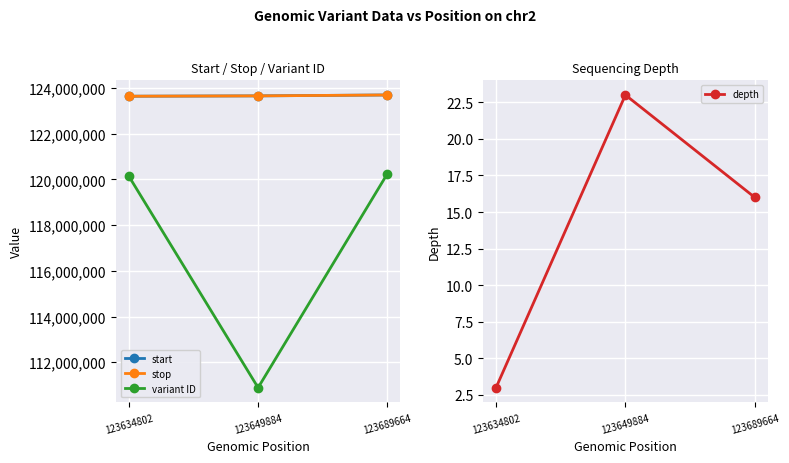

Reading left to right, list all the values displayed in this chart.

start: 123634802=123634802	123649884=123649884	123689664=123689664
stop: 123634802=123634803	123649884=123649885	123689664=123689665
variant ID: 123634802=120145967	123649884=110889851	123689664=120252132
depth: 123634802=3	123649884=23	123689664=16